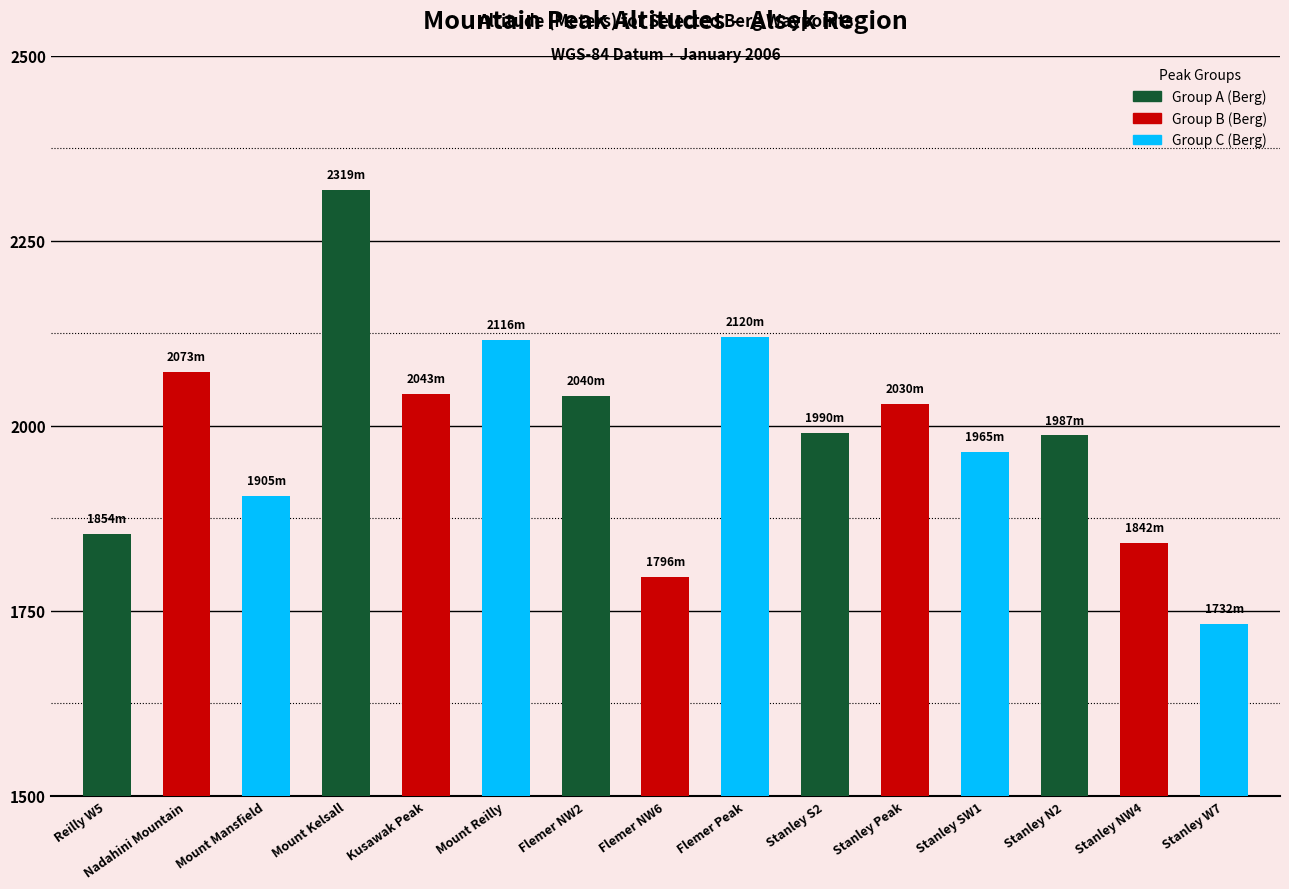

What is the label of the 7th bar from the right?

Flemer Peak